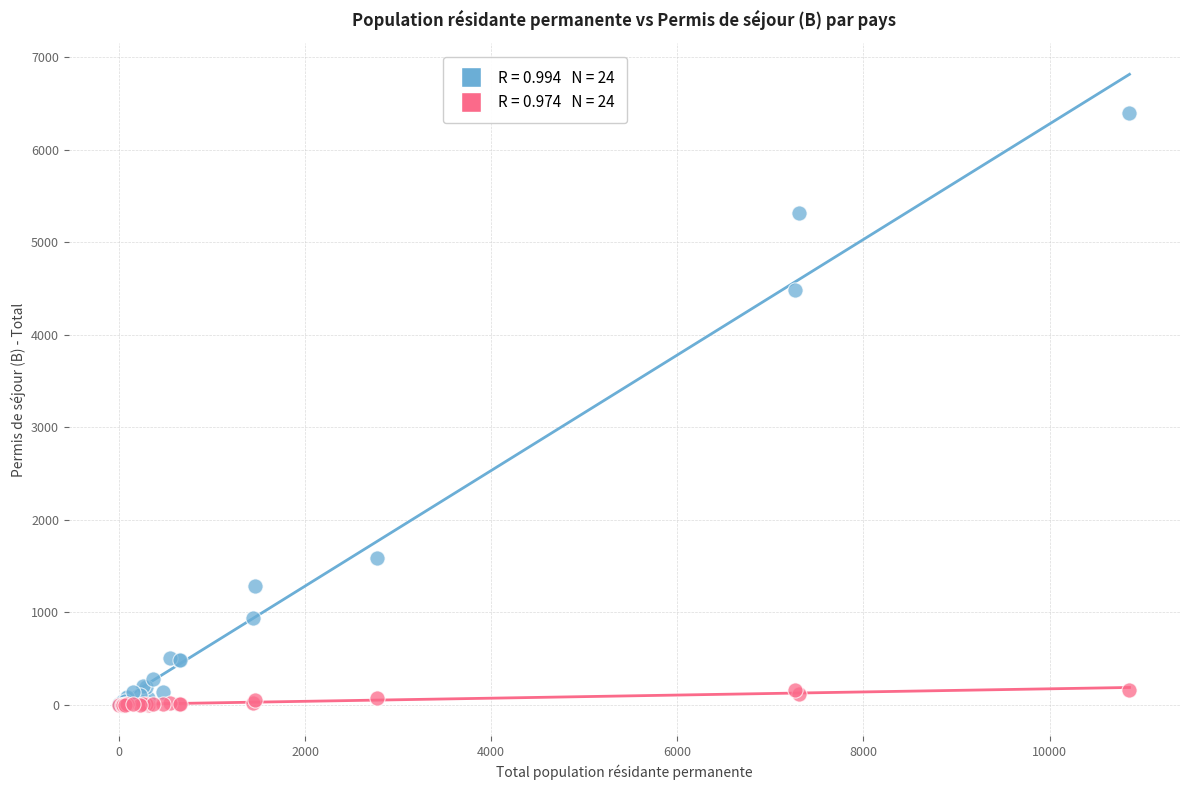

Across all series, what Y value is closest to 3197?

4480